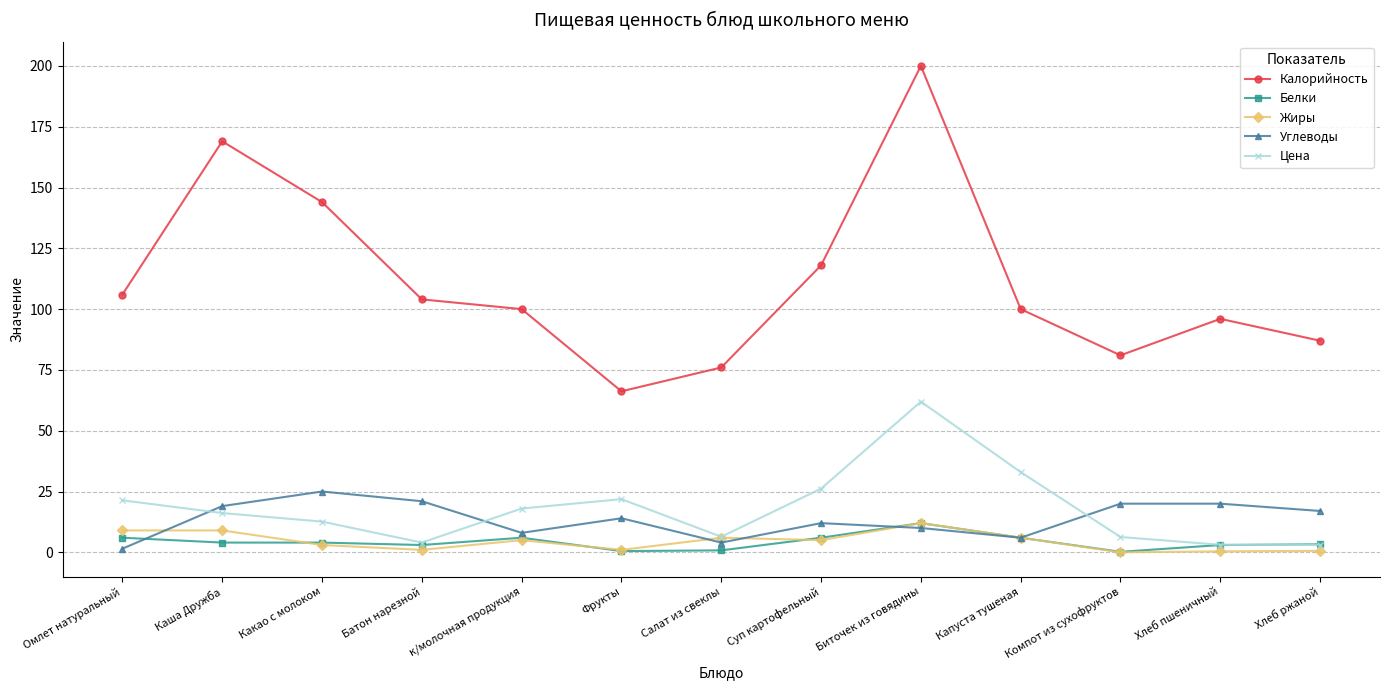

What is the approximate value of Углеводы at Батон нарезной?

21.0